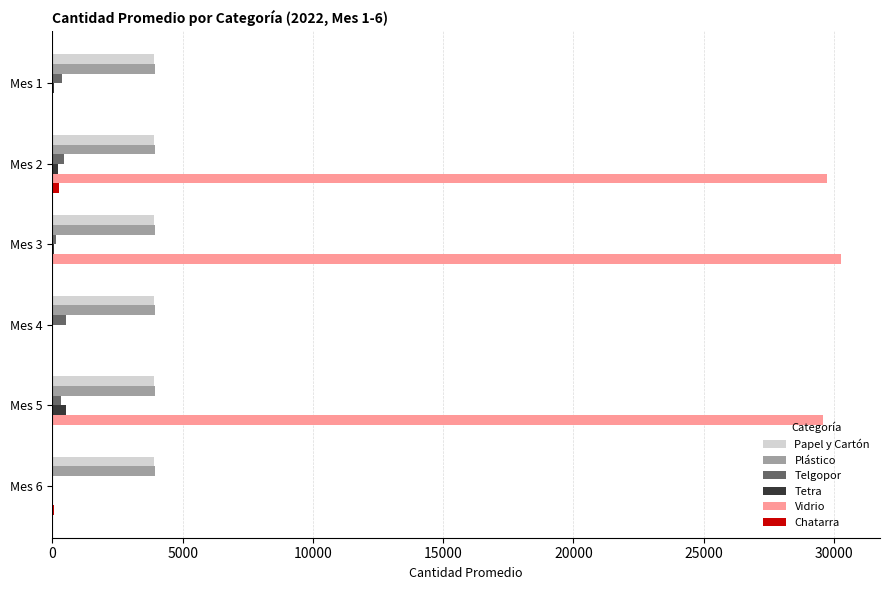

The value of Papel y Cartón at Mes 6 is 1696.1. True or false?

False